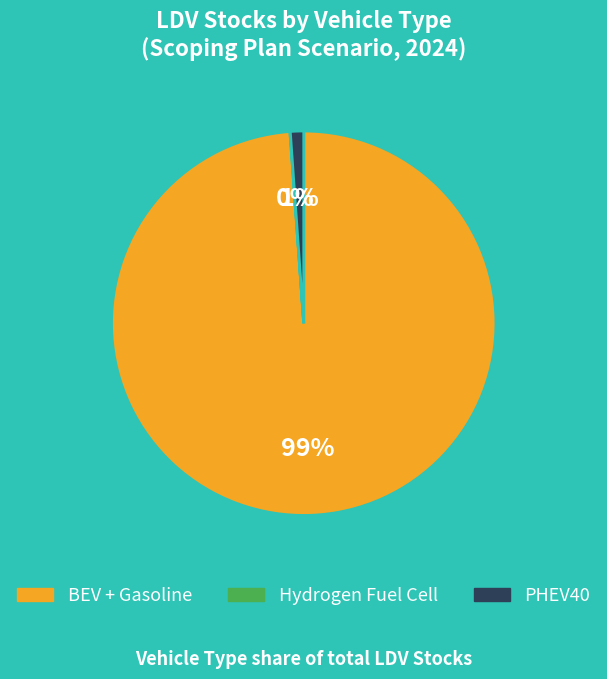

To the nearest percent, what is the difference between the largest and smallest slice percentages?

99%